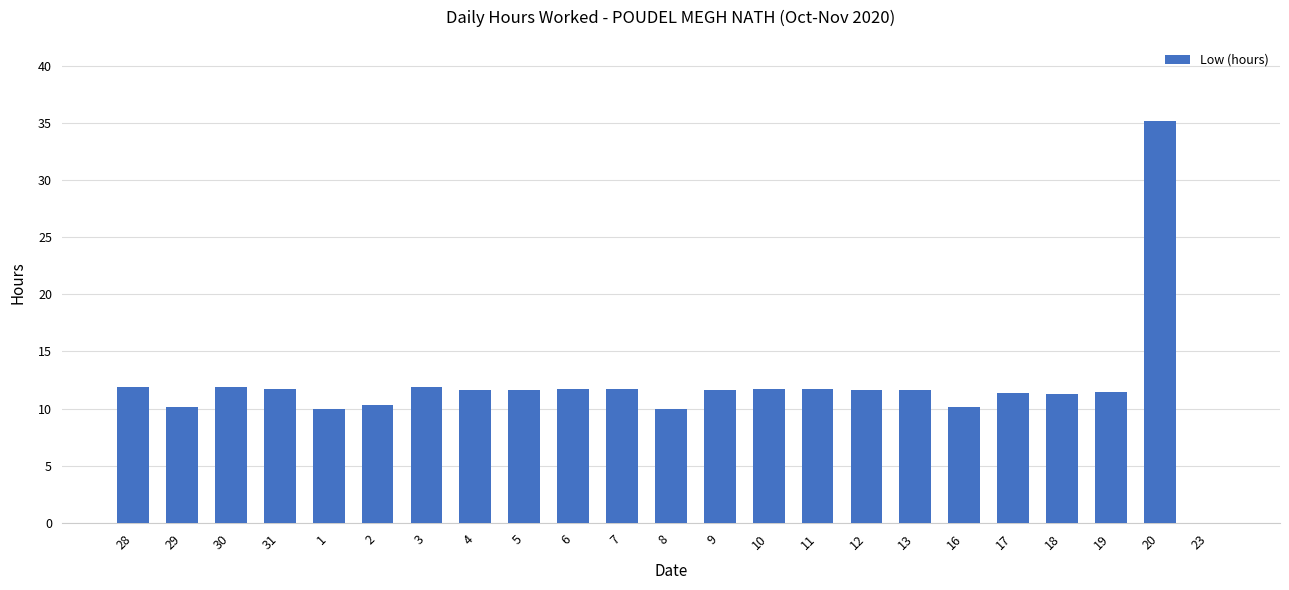

At which label does the data first exceed 11?

28